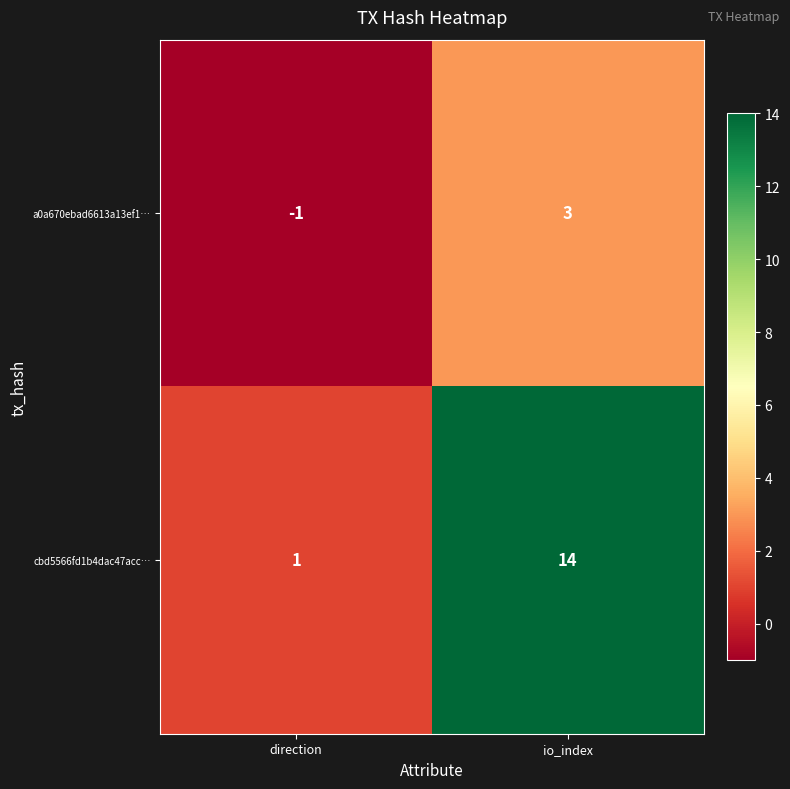

The value of a0a670ebad6613a13ef1… at io_index is 5. True or false?

False